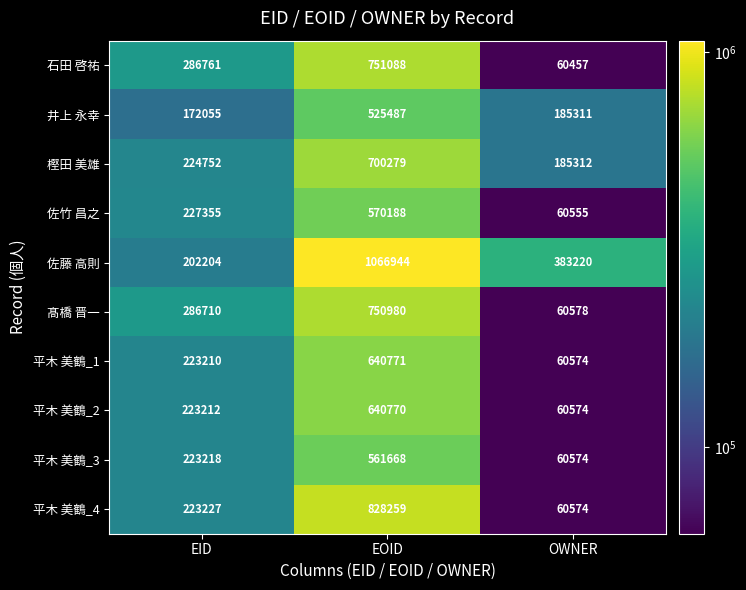

What is the difference between the 石田 啓祐 values at OWNER and EOID?

690631